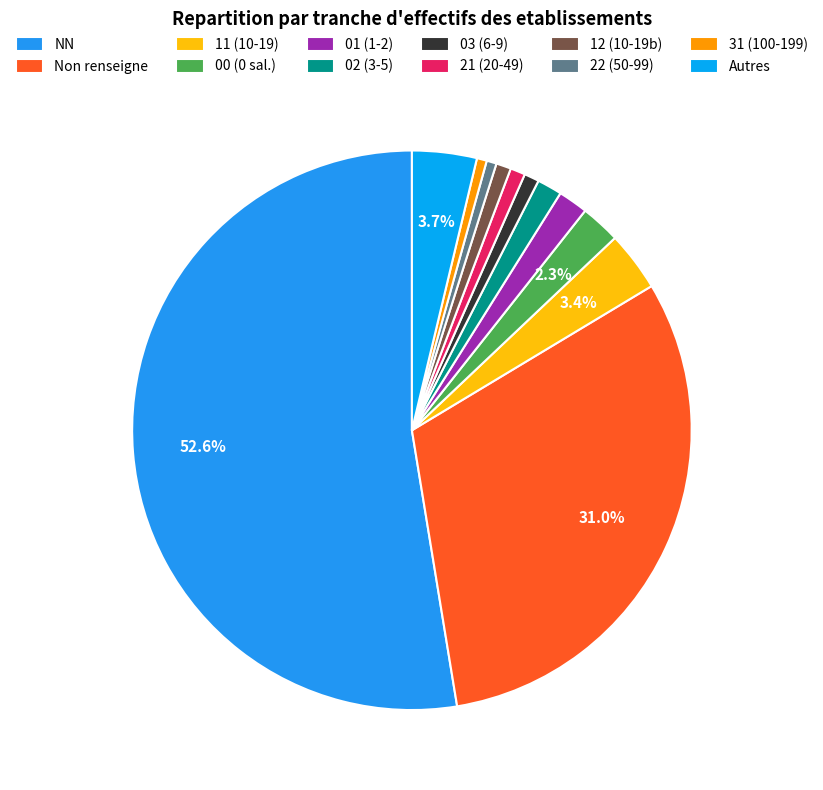

Does NN account for over 50% of the chart?

Yes